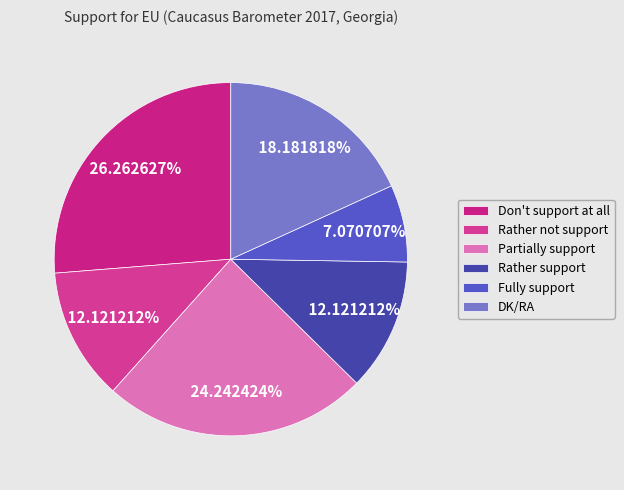

Between DK/RA and Rather support, which is larger?

DK/RA